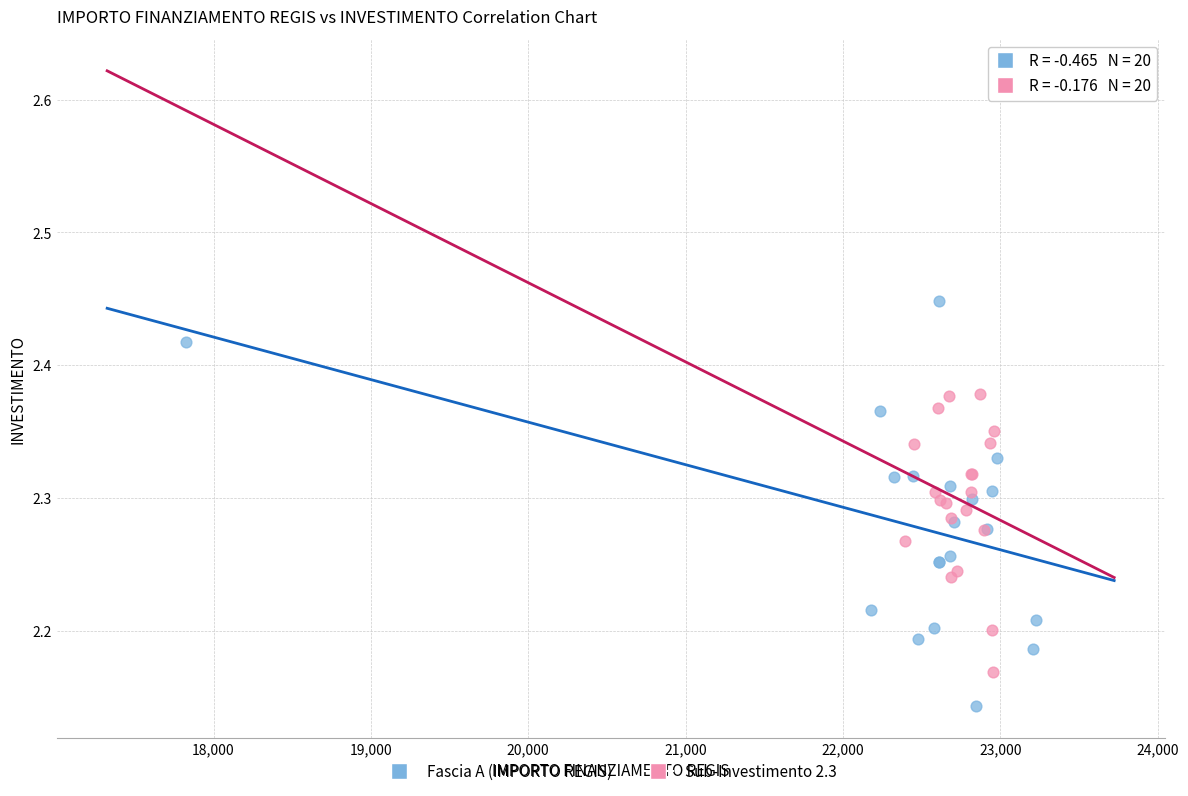

Which series has the largest Y range (max minus min)?

Fascia A (IMPORTO REGIS)